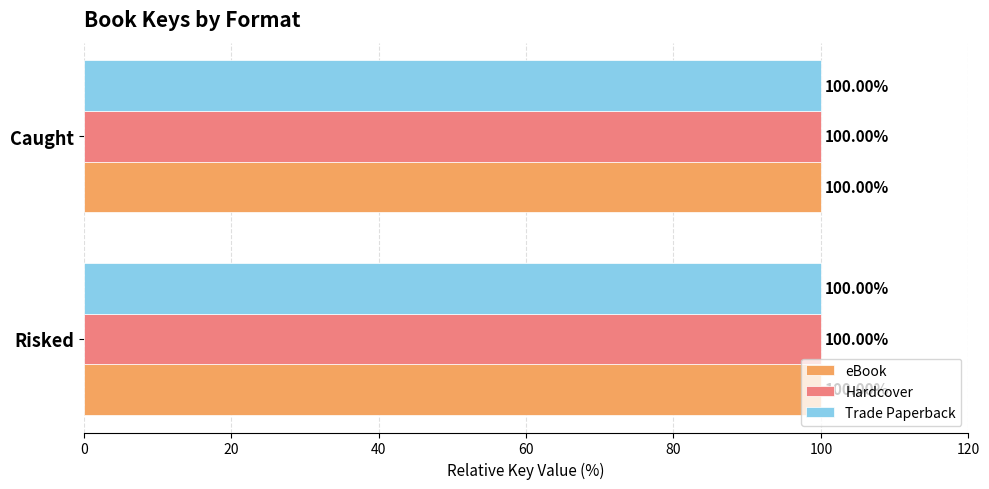

What is the total value across all series at Caught?

300.0